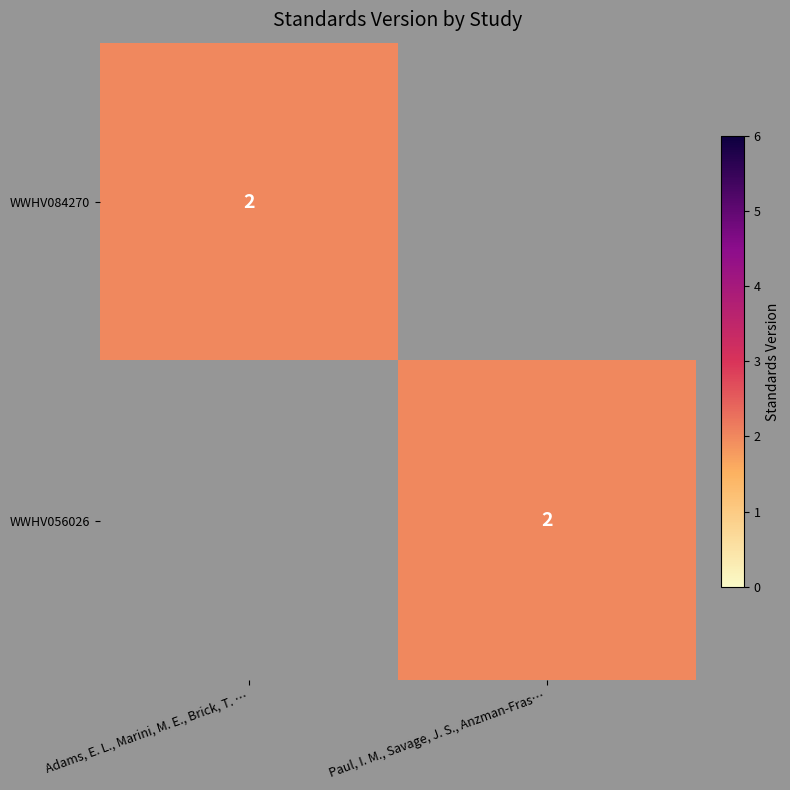

How many data points does each series have?

2